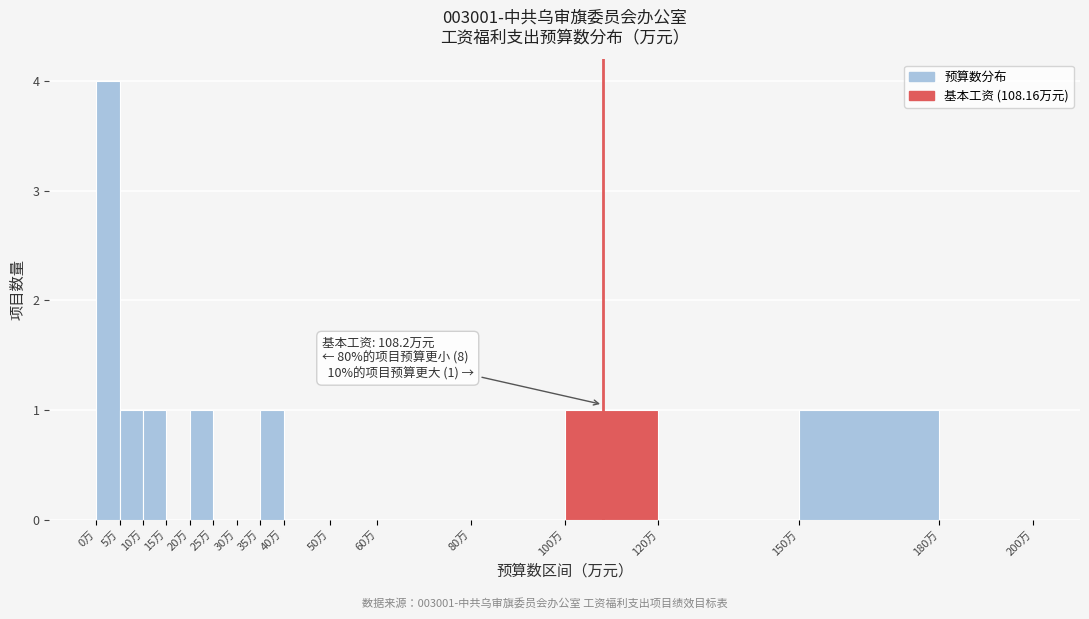

Which range on the x-axis has the tallest bar?

0 to 5